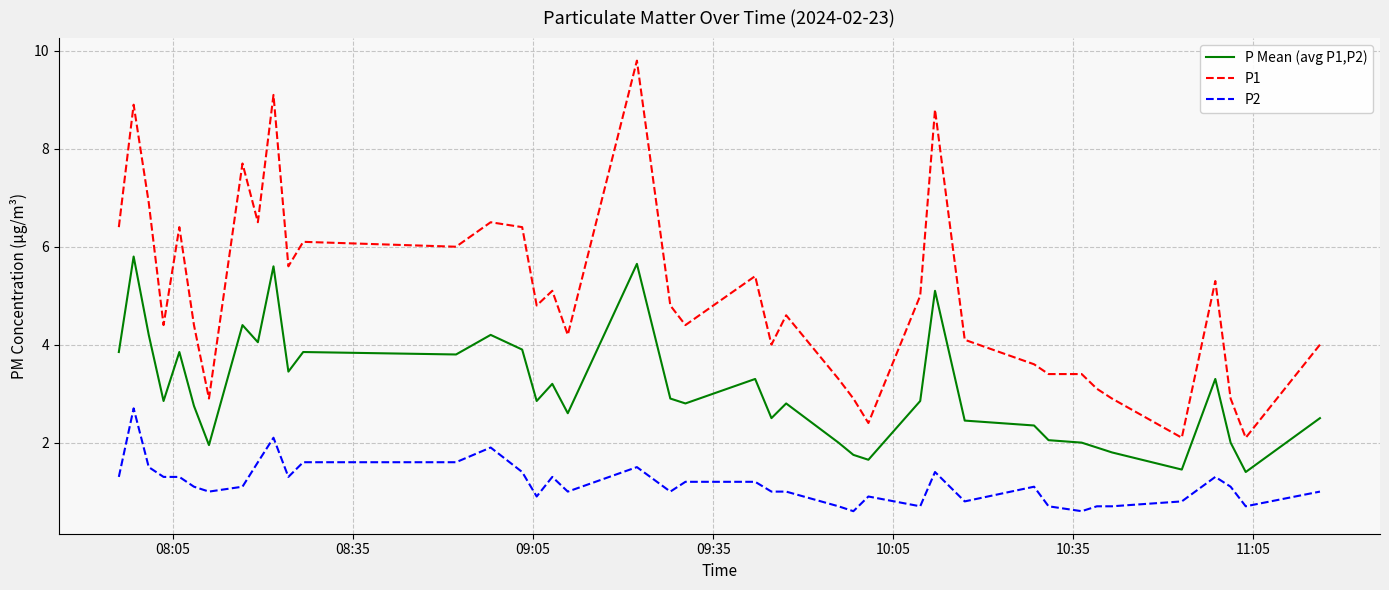

Which series has the largest range (max minus min)?

P1